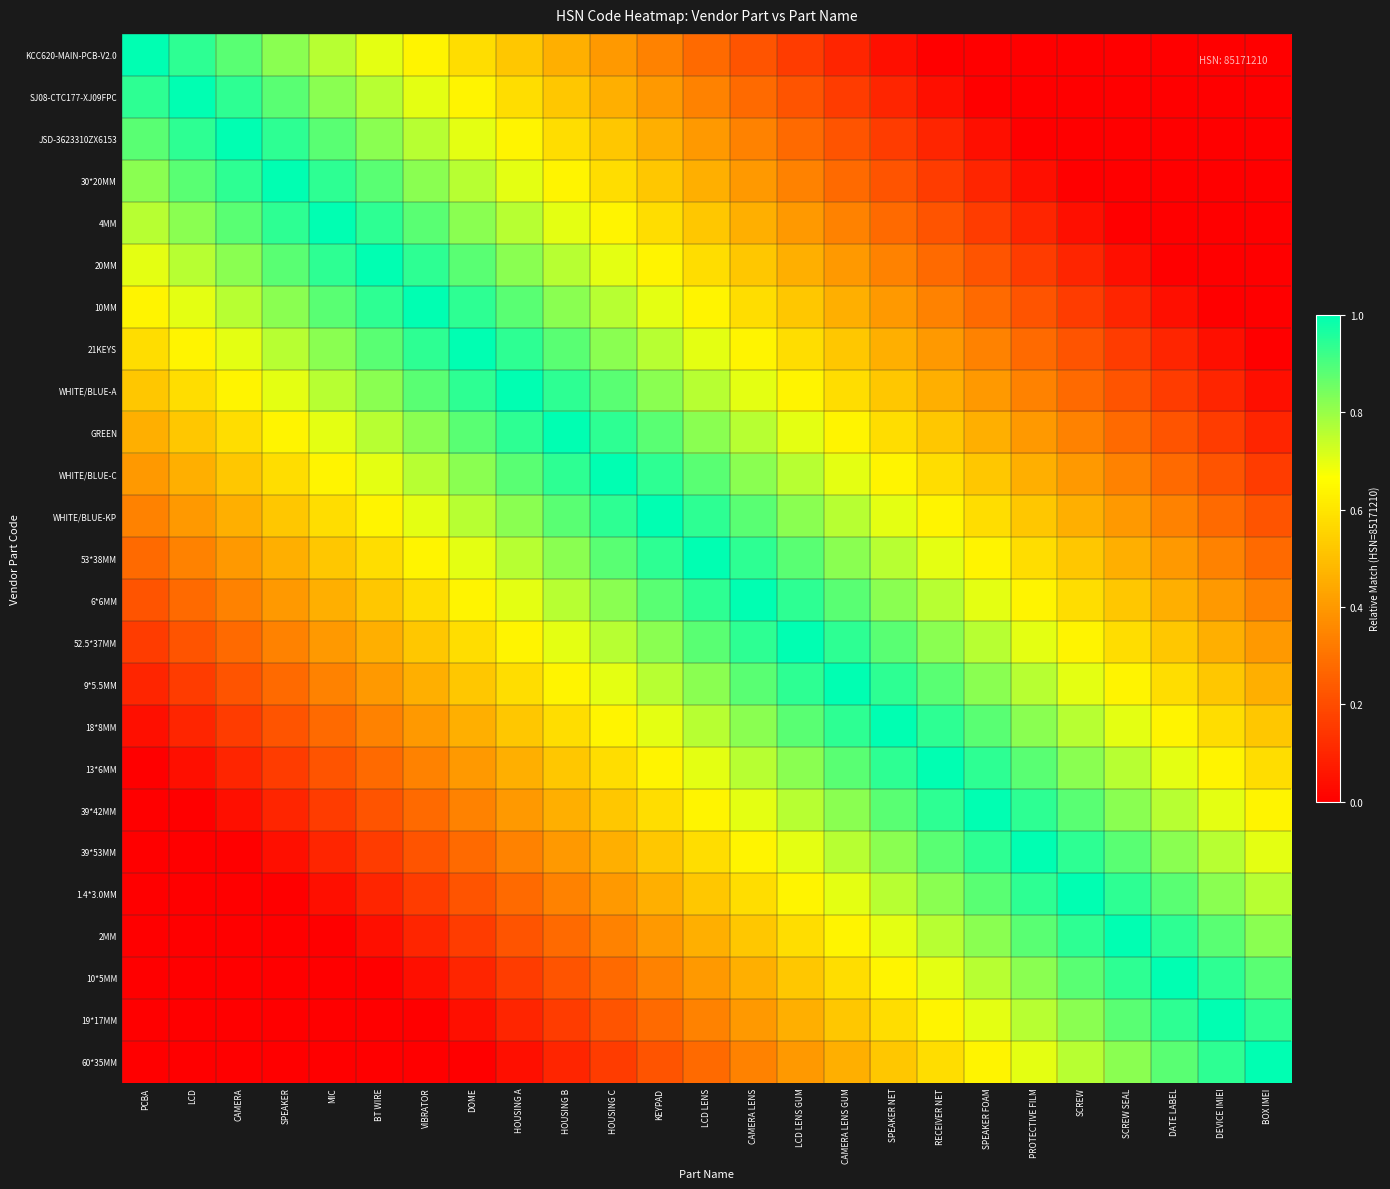

Reading left to right, extract all data points from this chart.

KCC620-MAIN-PCB-V2.0: PCBA=1.0	LCD=0.9	CAMERA=0.9	SPEAKER=0.8	MIC=0.8	BT WIRE=0.7	VIBRATOR=0.6	DOME=0.6	HOUSING A=0.5	HOUSING B=0.5	HOUSING C=0.4	KEYPAD=0.3	LCD LENS=0.3	CAMERA LENS=0.2	LCD LENS GUM=0.2	CAMERA LENS GUM=0.1	SPEAKER NET=0.0	RECEIVER NET=0.0	SPEAKER FOAM=0.0	PROTECTIVE FILM=0.0	SCREW=0.0	SCREW SEAL=0.0	DATE LABEL=0.0	DEVICE IMIEI=0.0	BOX IMEI=0.0
SJ08-CTC177-XJ09FPC: PCBA=0.9	LCD=1.0	CAMERA=0.9	SPEAKER=0.9	MIC=0.8	BT WIRE=0.8	VIBRATOR=0.7	DOME=0.6	HOUSING A=0.6	HOUSING B=0.5	HOUSING C=0.5	KEYPAD=0.4	LCD LENS=0.3	CAMERA LENS=0.3	LCD LENS GUM=0.2	CAMERA LENS GUM=0.2	SPEAKER NET=0.1	RECEIVER NET=0.0	SPEAKER FOAM=0.0	PROTECTIVE FILM=0.0	SCREW=0.0	SCREW SEAL=0.0	DATE LABEL=0.0	DEVICE IMIEI=0.0	BOX IMEI=0.0
JSD-3623310ZX6153: PCBA=0.9	LCD=0.9	CAMERA=1.0	SPEAKER=0.9	MIC=0.9	BT WIRE=0.8	VIBRATOR=0.8	DOME=0.7	HOUSING A=0.6	HOUSING B=0.6	HOUSING C=0.5	KEYPAD=0.5	LCD LENS=0.4	CAMERA LENS=0.3	LCD LENS GUM=0.3	CAMERA LENS GUM=0.2	SPEAKER NET=0.2	RECEIVER NET=0.1	SPEAKER FOAM=0.0	PROTECTIVE FILM=0.0	SCREW=0.0	SCREW SEAL=0.0	DATE LABEL=0.0	DEVICE IMIEI=0.0	BOX IMEI=0.0
30*20MM: PCBA=0.8	LCD=0.9	CAMERA=0.9	SPEAKER=1.0	MIC=0.9	BT WIRE=0.9	VIBRATOR=0.8	DOME=0.8	HOUSING A=0.7	HOUSING B=0.6	HOUSING C=0.6	KEYPAD=0.5	LCD LENS=0.5	CAMERA LENS=0.4	LCD LENS GUM=0.3	CAMERA LENS GUM=0.3	SPEAKER NET=0.2	RECEIVER NET=0.2	SPEAKER FOAM=0.1	PROTECTIVE FILM=0.0	SCREW=0.0	SCREW SEAL=0.0	DATE LABEL=0.0	DEVICE IMIEI=0.0	BOX IMEI=0.0
4MM: PCBA=0.8	LCD=0.8	CAMERA=0.9	SPEAKER=0.9	MIC=1.0	BT WIRE=0.9	VIBRATOR=0.9	DOME=0.8	HOUSING A=0.8	HOUSING B=0.7	HOUSING C=0.6	KEYPAD=0.6	LCD LENS=0.5	CAMERA LENS=0.5	LCD LENS GUM=0.4	CAMERA LENS GUM=0.3	SPEAKER NET=0.3	RECEIVER NET=0.2	SPEAKER FOAM=0.2	PROTECTIVE FILM=0.1	SCREW=0.0	SCREW SEAL=0.0	DATE LABEL=0.0	DEVICE IMIEI=0.0	BOX IMEI=0.0
20MM: PCBA=0.7	LCD=0.8	CAMERA=0.8	SPEAKER=0.9	MIC=0.9	BT WIRE=1.0	VIBRATOR=0.9	DOME=0.9	HOUSING A=0.8	HOUSING B=0.8	HOUSING C=0.7	KEYPAD=0.6	LCD LENS=0.6	CAMERA LENS=0.5	LCD LENS GUM=0.5	CAMERA LENS GUM=0.4	SPEAKER NET=0.3	RECEIVER NET=0.3	SPEAKER FOAM=0.2	PROTECTIVE FILM=0.2	SCREW=0.1	SCREW SEAL=0.0	DATE LABEL=0.0	DEVICE IMIEI=0.0	BOX IMEI=0.0
10MM: PCBA=0.6	LCD=0.7	CAMERA=0.8	SPEAKER=0.8	MIC=0.9	BT WIRE=0.9	VIBRATOR=1.0	DOME=0.9	HOUSING A=0.9	HOUSING B=0.8	HOUSING C=0.8	KEYPAD=0.7	LCD LENS=0.6	CAMERA LENS=0.6	LCD LENS GUM=0.5	CAMERA LENS GUM=0.5	SPEAKER NET=0.4	RECEIVER NET=0.3	SPEAKER FOAM=0.3	PROTECTIVE FILM=0.2	SCREW=0.2	SCREW SEAL=0.1	DATE LABEL=0.0	DEVICE IMIEI=0.0	BOX IMEI=0.0
21KEYS: PCBA=0.6	LCD=0.6	CAMERA=0.7	SPEAKER=0.8	MIC=0.8	BT WIRE=0.9	VIBRATOR=0.9	DOME=1.0	HOUSING A=0.9	HOUSING B=0.9	HOUSING C=0.8	KEYPAD=0.8	LCD LENS=0.7	CAMERA LENS=0.6	LCD LENS GUM=0.6	CAMERA LENS GUM=0.5	SPEAKER NET=0.5	RECEIVER NET=0.4	SPEAKER FOAM=0.3	PROTECTIVE FILM=0.3	SCREW=0.2	SCREW SEAL=0.2	DATE LABEL=0.1	DEVICE IMIEI=0.0	BOX IMEI=0.0
WHITE/BLUE-A: PCBA=0.5	LCD=0.6	CAMERA=0.6	SPEAKER=0.7	MIC=0.8	BT WIRE=0.8	VIBRATOR=0.9	DOME=0.9	HOUSING A=1.0	HOUSING B=0.9	HOUSING C=0.9	KEYPAD=0.8	LCD LENS=0.8	CAMERA LENS=0.7	LCD LENS GUM=0.6	CAMERA LENS GUM=0.6	SPEAKER NET=0.5	RECEIVER NET=0.5	SPEAKER FOAM=0.4	PROTECTIVE FILM=0.3	SCREW=0.3	SCREW SEAL=0.2	DATE LABEL=0.2	DEVICE IMIEI=0.1	BOX IMEI=0.0
GREEN: PCBA=0.5	LCD=0.5	CAMERA=0.6	SPEAKER=0.6	MIC=0.7	BT WIRE=0.8	VIBRATOR=0.8	DOME=0.9	HOUSING A=0.9	HOUSING B=1.0	HOUSING C=0.9	KEYPAD=0.9	LCD LENS=0.8	CAMERA LENS=0.8	LCD LENS GUM=0.7	CAMERA LENS GUM=0.6	SPEAKER NET=0.6	RECEIVER NET=0.5	SPEAKER FOAM=0.5	PROTECTIVE FILM=0.4	SCREW=0.3	SCREW SEAL=0.3	DATE LABEL=0.2	DEVICE IMIEI=0.2	BOX IMEI=0.1
WHITE/BLUE-C: PCBA=0.4	LCD=0.5	CAMERA=0.5	SPEAKER=0.6	MIC=0.6	BT WIRE=0.7	VIBRATOR=0.8	DOME=0.8	HOUSING A=0.9	HOUSING B=0.9	HOUSING C=1.0	KEYPAD=0.9	LCD LENS=0.9	CAMERA LENS=0.8	LCD LENS GUM=0.8	CAMERA LENS GUM=0.7	SPEAKER NET=0.6	RECEIVER NET=0.6	SPEAKER FOAM=0.5	PROTECTIVE FILM=0.5	SCREW=0.4	SCREW SEAL=0.3	DATE LABEL=0.3	DEVICE IMIEI=0.2	BOX IMEI=0.2
WHITE/BLUE-KP: PCBA=0.3	LCD=0.4	CAMERA=0.5	SPEAKER=0.5	MIC=0.6	BT WIRE=0.6	VIBRATOR=0.7	DOME=0.8	HOUSING A=0.8	HOUSING B=0.9	HOUSING C=0.9	KEYPAD=1.0	LCD LENS=0.9	CAMERA LENS=0.9	LCD LENS GUM=0.8	CAMERA LENS GUM=0.8	SPEAKER NET=0.7	RECEIVER NET=0.6	SPEAKER FOAM=0.6	PROTECTIVE FILM=0.5	SCREW=0.5	SCREW SEAL=0.4	DATE LABEL=0.3	DEVICE IMIEI=0.3	BOX IMEI=0.2
53*38MM: PCBA=0.3	LCD=0.3	CAMERA=0.4	SPEAKER=0.5	MIC=0.5	BT WIRE=0.6	VIBRATOR=0.6	DOME=0.7	HOUSING A=0.8	HOUSING B=0.8	HOUSING C=0.9	KEYPAD=0.9	LCD LENS=1.0	CAMERA LENS=0.9	LCD LENS GUM=0.9	CAMERA LENS GUM=0.8	SPEAKER NET=0.8	RECEIVER NET=0.7	SPEAKER FOAM=0.6	PROTECTIVE FILM=0.6	SCREW=0.5	SCREW SEAL=0.5	DATE LABEL=0.4	DEVICE IMIEI=0.3	BOX IMEI=0.3
6*6MM: PCBA=0.2	LCD=0.3	CAMERA=0.3	SPEAKER=0.4	MIC=0.5	BT WIRE=0.5	VIBRATOR=0.6	DOME=0.6	HOUSING A=0.7	HOUSING B=0.8	HOUSING C=0.8	KEYPAD=0.9	LCD LENS=0.9	CAMERA LENS=1.0	LCD LENS GUM=0.9	CAMERA LENS GUM=0.9	SPEAKER NET=0.8	RECEIVER NET=0.8	SPEAKER FOAM=0.7	PROTECTIVE FILM=0.6	SCREW=0.6	SCREW SEAL=0.5	DATE LABEL=0.5	DEVICE IMIEI=0.4	BOX IMEI=0.3
52.5*37MM: PCBA=0.2	LCD=0.2	CAMERA=0.3	SPEAKER=0.3	MIC=0.4	BT WIRE=0.5	VIBRATOR=0.5	DOME=0.6	HOUSING A=0.6	HOUSING B=0.7	HOUSING C=0.8	KEYPAD=0.8	LCD LENS=0.9	CAMERA LENS=0.9	LCD LENS GUM=1.0	CAMERA LENS GUM=0.9	SPEAKER NET=0.9	RECEIVER NET=0.8	SPEAKER FOAM=0.8	PROTECTIVE FILM=0.7	SCREW=0.6	SCREW SEAL=0.6	DATE LABEL=0.5	DEVICE IMIEI=0.5	BOX IMEI=0.4
9*5.5MM: PCBA=0.1	LCD=0.2	CAMERA=0.2	SPEAKER=0.3	MIC=0.3	BT WIRE=0.4	VIBRATOR=0.5	DOME=0.5	HOUSING A=0.6	HOUSING B=0.6	HOUSING C=0.7	KEYPAD=0.8	LCD LENS=0.8	CAMERA LENS=0.9	LCD LENS GUM=0.9	CAMERA LENS GUM=1.0	SPEAKER NET=0.9	RECEIVER NET=0.9	SPEAKER FOAM=0.8	PROTECTIVE FILM=0.8	SCREW=0.7	SCREW SEAL=0.6	DATE LABEL=0.6	DEVICE IMIEI=0.5	BOX IMEI=0.5
18*8MM: PCBA=0.0	LCD=0.1	CAMERA=0.2	SPEAKER=0.2	MIC=0.3	BT WIRE=0.3	VIBRATOR=0.4	DOME=0.5	HOUSING A=0.5	HOUSING B=0.6	HOUSING C=0.6	KEYPAD=0.7	LCD LENS=0.8	CAMERA LENS=0.8	LCD LENS GUM=0.9	CAMERA LENS GUM=0.9	SPEAKER NET=1.0	RECEIVER NET=0.9	SPEAKER FOAM=0.9	PROTECTIVE FILM=0.8	SCREW=0.8	SCREW SEAL=0.7	DATE LABEL=0.6	DEVICE IMIEI=0.6	BOX IMEI=0.5
13*6MM: PCBA=0.0	LCD=0.0	CAMERA=0.1	SPEAKER=0.2	MIC=0.2	BT WIRE=0.3	VIBRATOR=0.3	DOME=0.4	HOUSING A=0.5	HOUSING B=0.5	HOUSING C=0.6	KEYPAD=0.6	LCD LENS=0.7	CAMERA LENS=0.8	LCD LENS GUM=0.8	CAMERA LENS GUM=0.9	SPEAKER NET=0.9	RECEIVER NET=1.0	SPEAKER FOAM=0.9	PROTECTIVE FILM=0.9	SCREW=0.8	SCREW SEAL=0.8	DATE LABEL=0.7	DEVICE IMIEI=0.6	BOX IMEI=0.6
39*42MM: PCBA=0.0	LCD=0.0	CAMERA=0.0	SPEAKER=0.1	MIC=0.2	BT WIRE=0.2	VIBRATOR=0.3	DOME=0.3	HOUSING A=0.4	HOUSING B=0.5	HOUSING C=0.5	KEYPAD=0.6	LCD LENS=0.6	CAMERA LENS=0.7	LCD LENS GUM=0.8	CAMERA LENS GUM=0.8	SPEAKER NET=0.9	RECEIVER NET=0.9	SPEAKER FOAM=1.0	PROTECTIVE FILM=0.9	SCREW=0.9	SCREW SEAL=0.8	DATE LABEL=0.8	DEVICE IMIEI=0.7	BOX IMEI=0.6
39*53MM: PCBA=0.0	LCD=0.0	CAMERA=0.0	SPEAKER=0.0	MIC=0.1	BT WIRE=0.2	VIBRATOR=0.2	DOME=0.3	HOUSING A=0.3	HOUSING B=0.4	HOUSING C=0.5	KEYPAD=0.5	LCD LENS=0.6	CAMERA LENS=0.6	LCD LENS GUM=0.7	CAMERA LENS GUM=0.8	SPEAKER NET=0.8	RECEIVER NET=0.9	SPEAKER FOAM=0.9	PROTECTIVE FILM=1.0	SCREW=0.9	SCREW SEAL=0.9	DATE LABEL=0.8	DEVICE IMIEI=0.8	BOX IMEI=0.7
1.4*3.0MM: PCBA=0.0	LCD=0.0	CAMERA=0.0	SPEAKER=0.0	MIC=0.0	BT WIRE=0.1	VIBRATOR=0.2	DOME=0.2	HOUSING A=0.3	HOUSING B=0.3	HOUSING C=0.4	KEYPAD=0.5	LCD LENS=0.5	CAMERA LENS=0.6	LCD LENS GUM=0.6	CAMERA LENS GUM=0.7	SPEAKER NET=0.8	RECEIVER NET=0.8	SPEAKER FOAM=0.9	PROTECTIVE FILM=0.9	SCREW=1.0	SCREW SEAL=0.9	DATE LABEL=0.9	DEVICE IMIEI=0.8	BOX IMEI=0.8
2MM: PCBA=0.0	LCD=0.0	CAMERA=0.0	SPEAKER=0.0	MIC=0.0	BT WIRE=0.0	VIBRATOR=0.1	DOME=0.2	HOUSING A=0.2	HOUSING B=0.3	HOUSING C=0.3	KEYPAD=0.4	LCD LENS=0.5	CAMERA LENS=0.5	LCD LENS GUM=0.6	CAMERA LENS GUM=0.6	SPEAKER NET=0.7	RECEIVER NET=0.8	SPEAKER FOAM=0.8	PROTECTIVE FILM=0.9	SCREW=0.9	SCREW SEAL=1.0	DATE LABEL=0.9	DEVICE IMIEI=0.9	BOX IMEI=0.8
10*5MM: PCBA=0.0	LCD=0.0	CAMERA=0.0	SPEAKER=0.0	MIC=0.0	BT WIRE=0.0	VIBRATOR=0.0	DOME=0.1	HOUSING A=0.2	HOUSING B=0.2	HOUSING C=0.3	KEYPAD=0.3	LCD LENS=0.4	CAMERA LENS=0.5	LCD LENS GUM=0.5	CAMERA LENS GUM=0.6	SPEAKER NET=0.6	RECEIVER NET=0.7	SPEAKER FOAM=0.8	PROTECTIVE FILM=0.8	SCREW=0.9	SCREW SEAL=0.9	DATE LABEL=1.0	DEVICE IMIEI=0.9	BOX IMEI=0.9
19*17MM: PCBA=0.0	LCD=0.0	CAMERA=0.0	SPEAKER=0.0	MIC=0.0	BT WIRE=0.0	VIBRATOR=0.0	DOME=0.0	HOUSING A=0.1	HOUSING B=0.2	HOUSING C=0.2	KEYPAD=0.3	LCD LENS=0.3	CAMERA LENS=0.4	LCD LENS GUM=0.5	CAMERA LENS GUM=0.5	SPEAKER NET=0.6	RECEIVER NET=0.6	SPEAKER FOAM=0.7	PROTECTIVE FILM=0.8	SCREW=0.8	SCREW SEAL=0.9	DATE LABEL=0.9	DEVICE IMIEI=1.0	BOX IMEI=0.9
60*35MM: PCBA=0.0	LCD=0.0	CAMERA=0.0	SPEAKER=0.0	MIC=0.0	BT WIRE=0.0	VIBRATOR=0.0	DOME=0.0	HOUSING A=0.0	HOUSING B=0.1	HOUSING C=0.2	KEYPAD=0.2	LCD LENS=0.3	CAMERA LENS=0.3	LCD LENS GUM=0.4	CAMERA LENS GUM=0.5	SPEAKER NET=0.5	RECEIVER NET=0.6	SPEAKER FOAM=0.6	PROTECTIVE FILM=0.7	SCREW=0.8	SCREW SEAL=0.8	DATE LABEL=0.9	DEVICE IMIEI=0.9	BOX IMEI=1.0